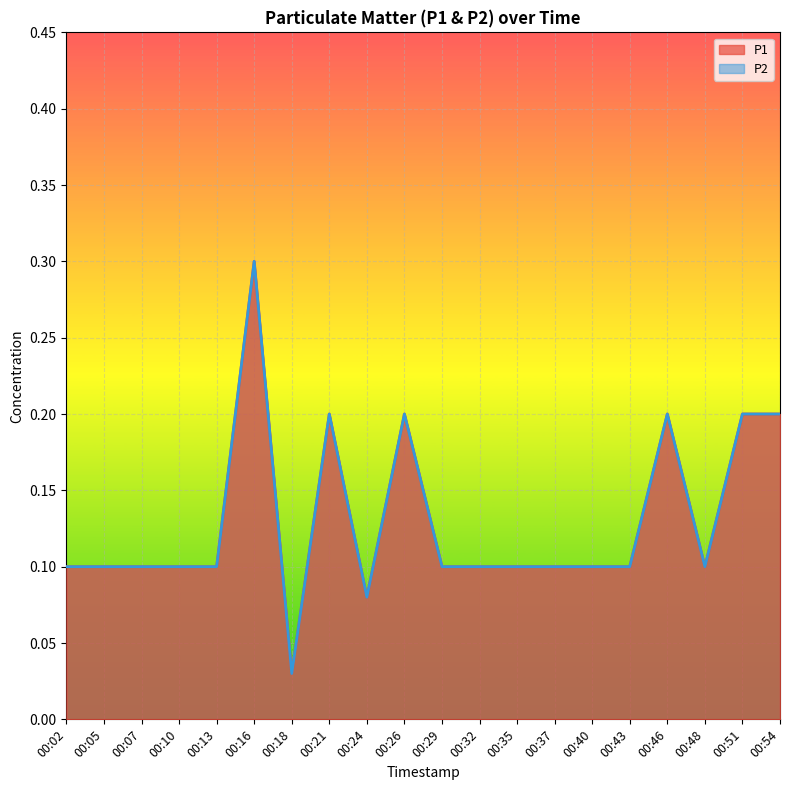

What are all the series names shown in the legend?

P1, P2